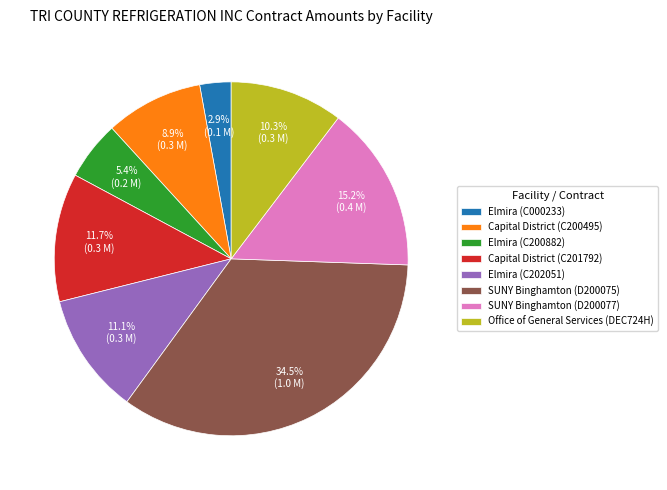

Which category has the smallest portion of the pie?

Elmira (C000233)